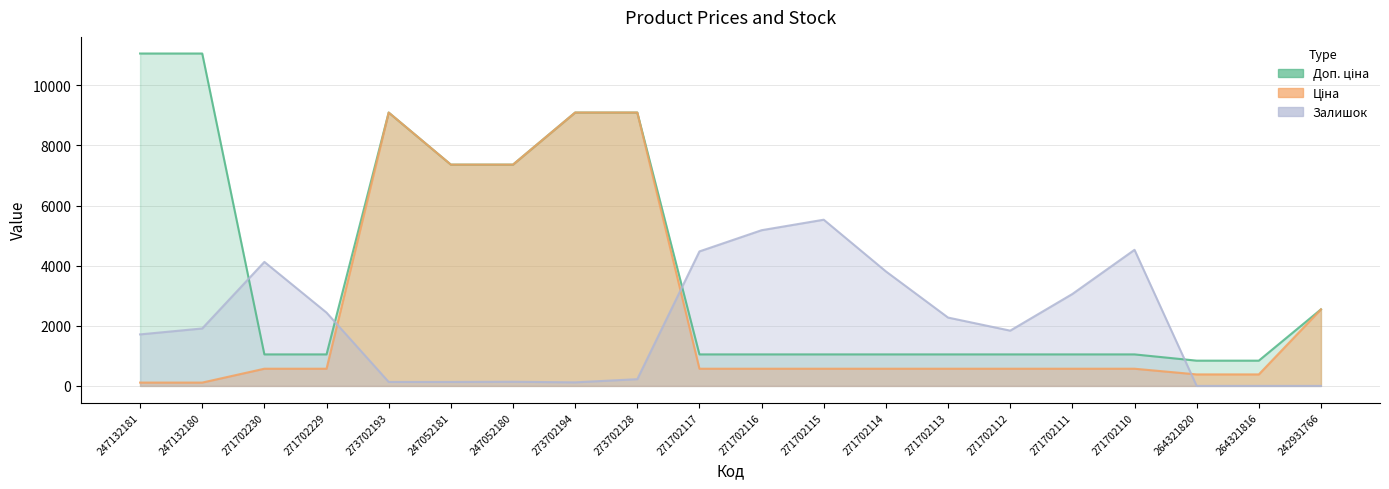

True or false: Доп. ціна has a value of 15445.5 at 273702193.

False